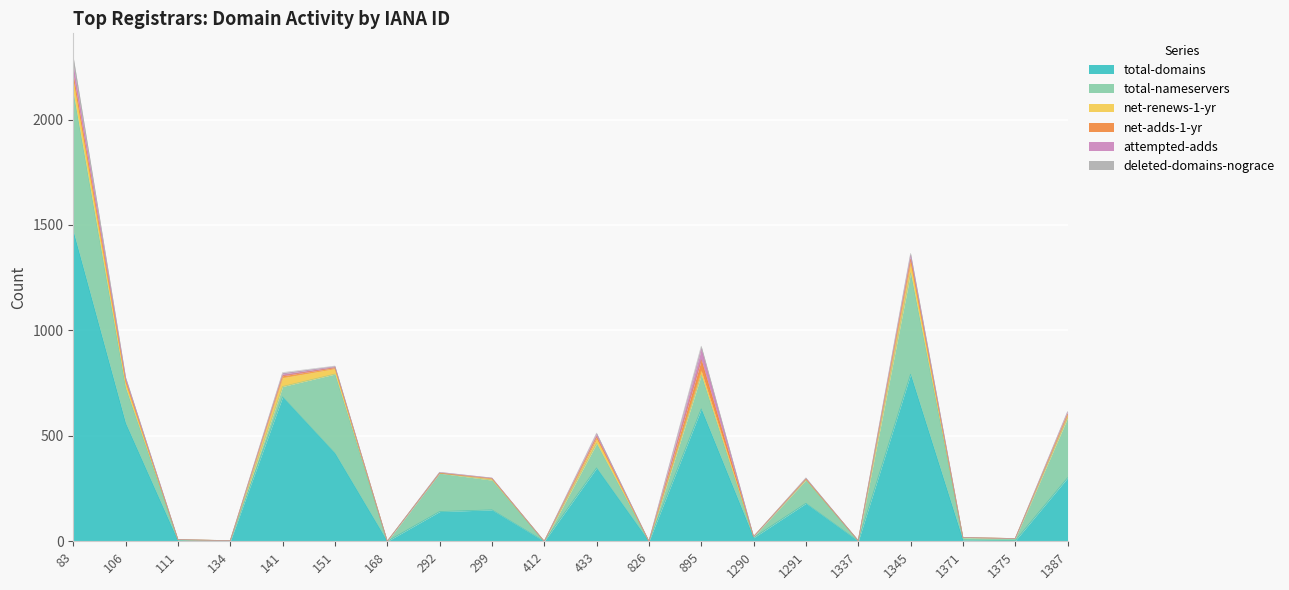

Rank the categories by total-nameservers value from lowest to highest.

168, 412, 826, 134, 1337, 1290, 111, 1375, 1371, 141, 1291, 433, 299, 895, 106, 292, 1387, 151, 1345, 83